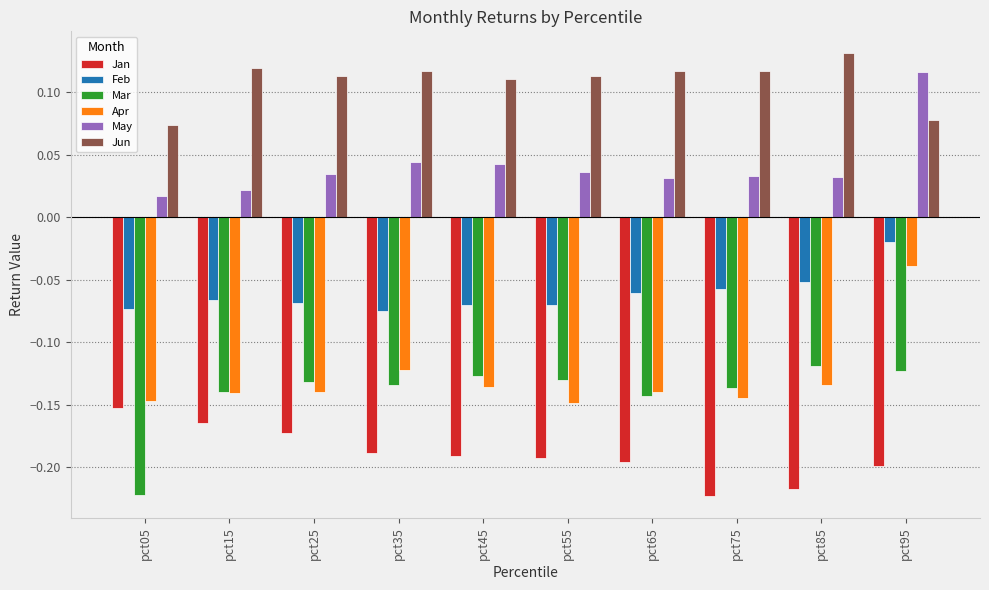

Where is Apr nearest to the value 0?

pct95